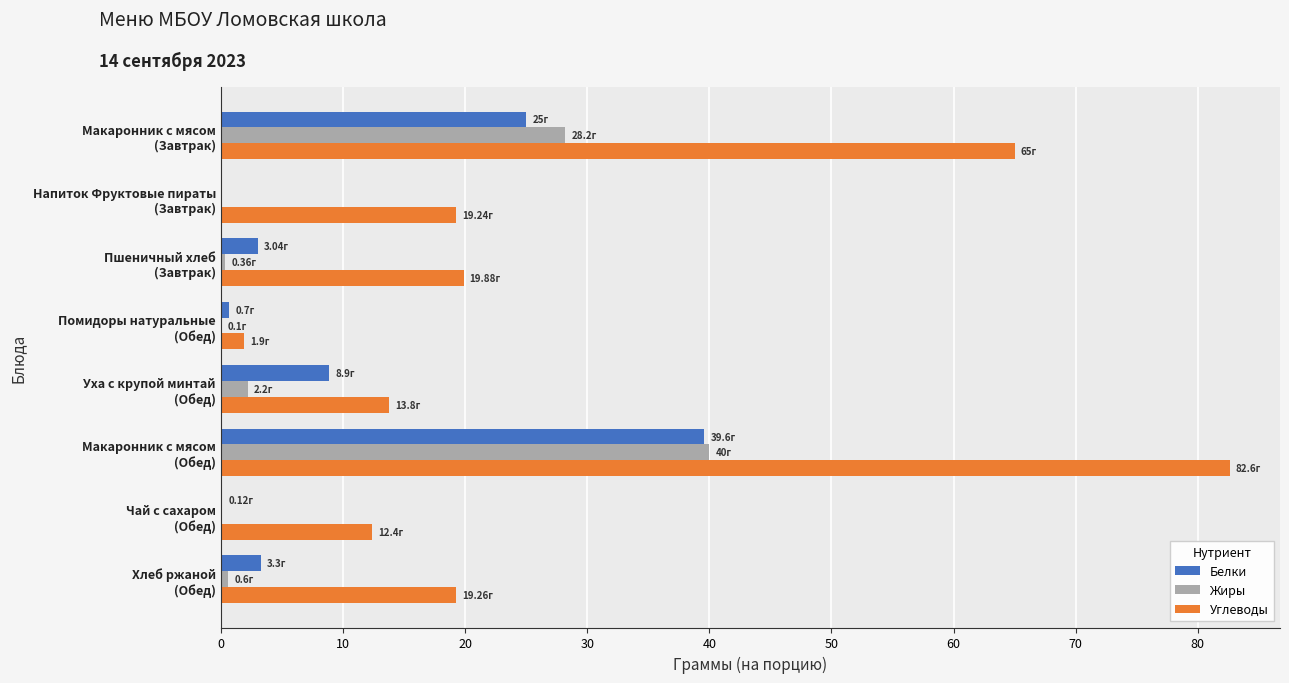

Which series has the largest total across all categories?

Углеводы